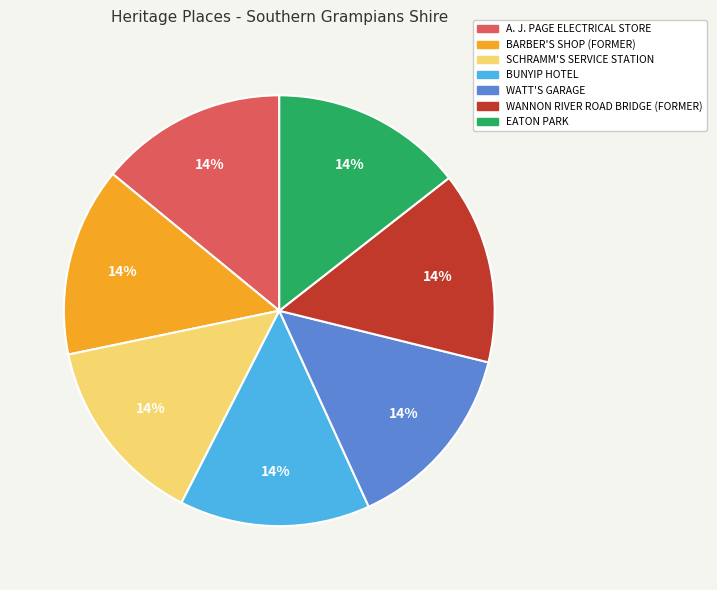

To the nearest percent, what percentage of the pie is EATON PARK?

14%